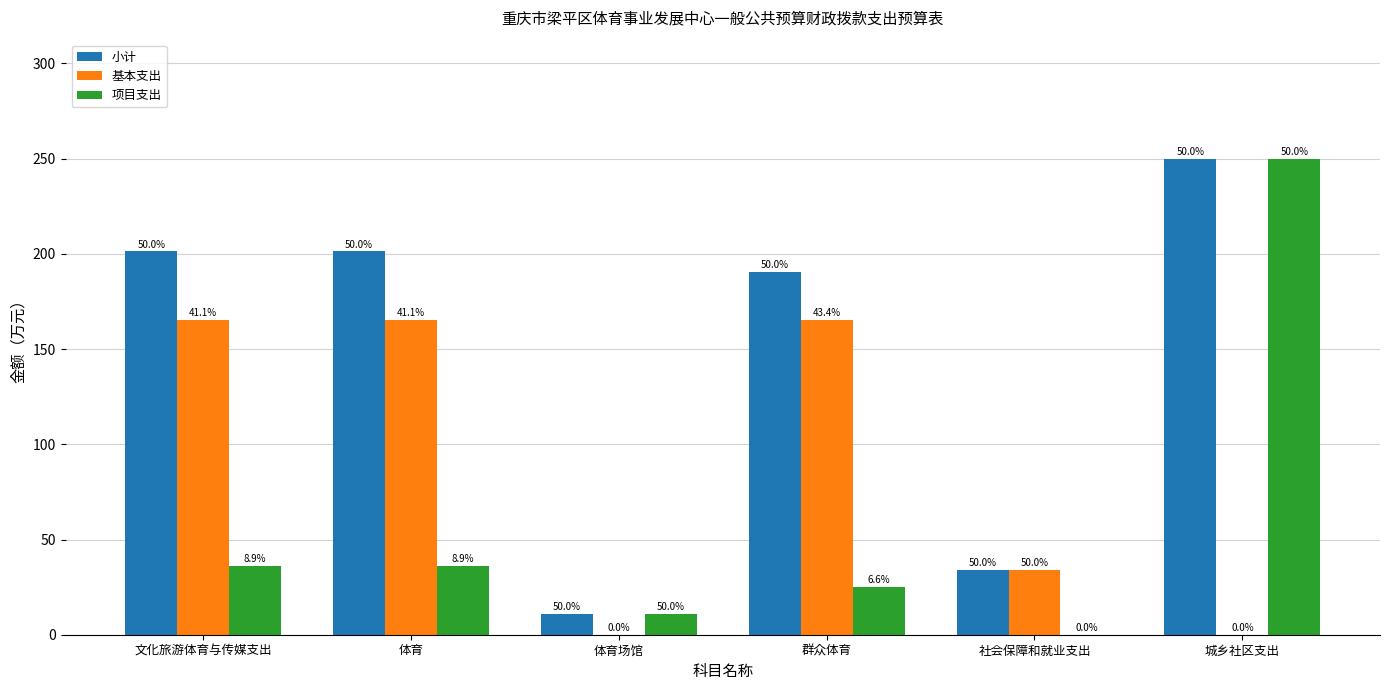

Reading left to right, extract all data points from this chart.

小计: 201.3	201.3	11.0	190.3	34.0	250.0
基本支出: 165.3	165.3	0.0	165.3	34.0	0.0
项目支出: 36.0	36.0	11.0	25.0	0.0	250.0